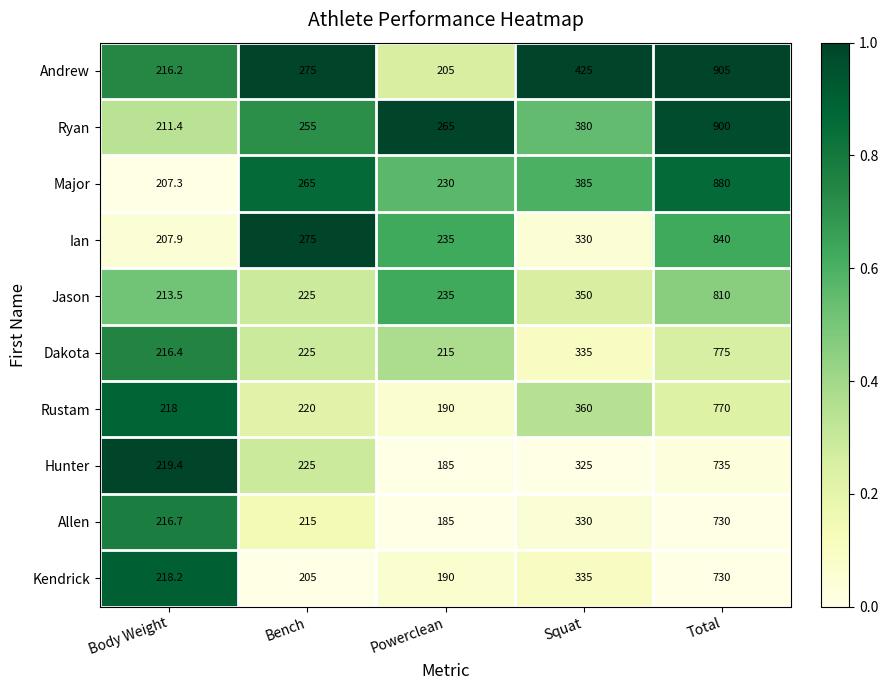

At which category is the sum across all series the highest?

Total